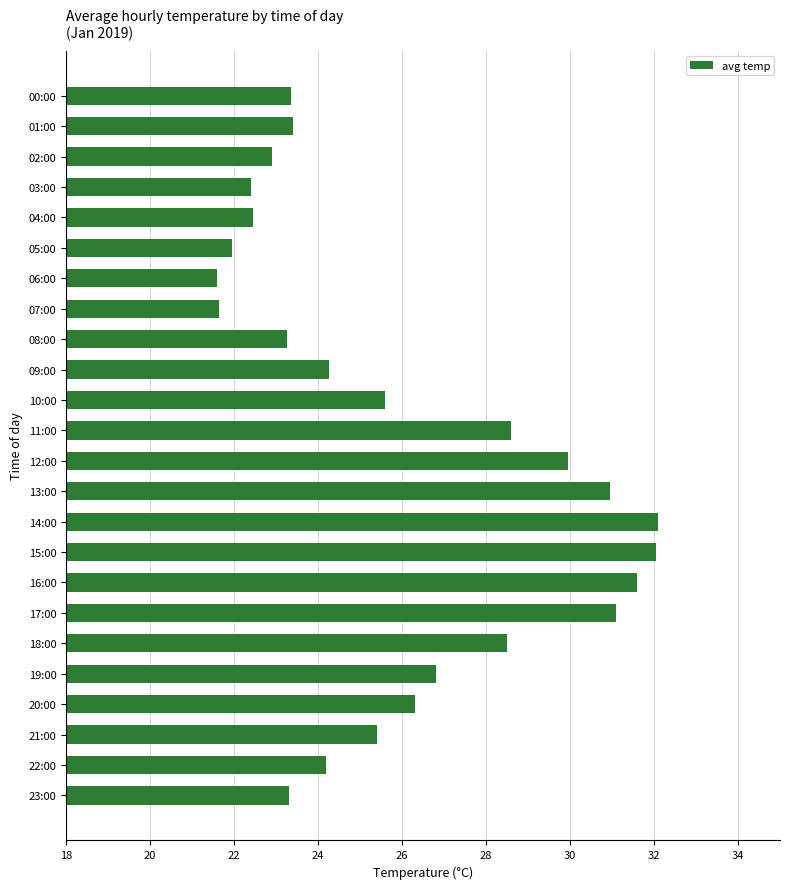

The chart shows a value of 39.6 at 03:00. True or false?

False